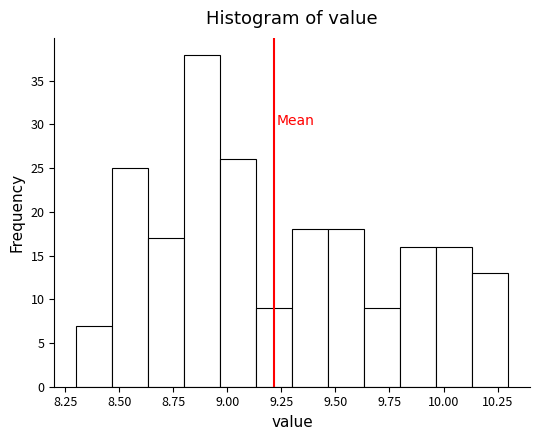

Read against the x-axis, roughly where is the centre of the tallest bar?

8.90